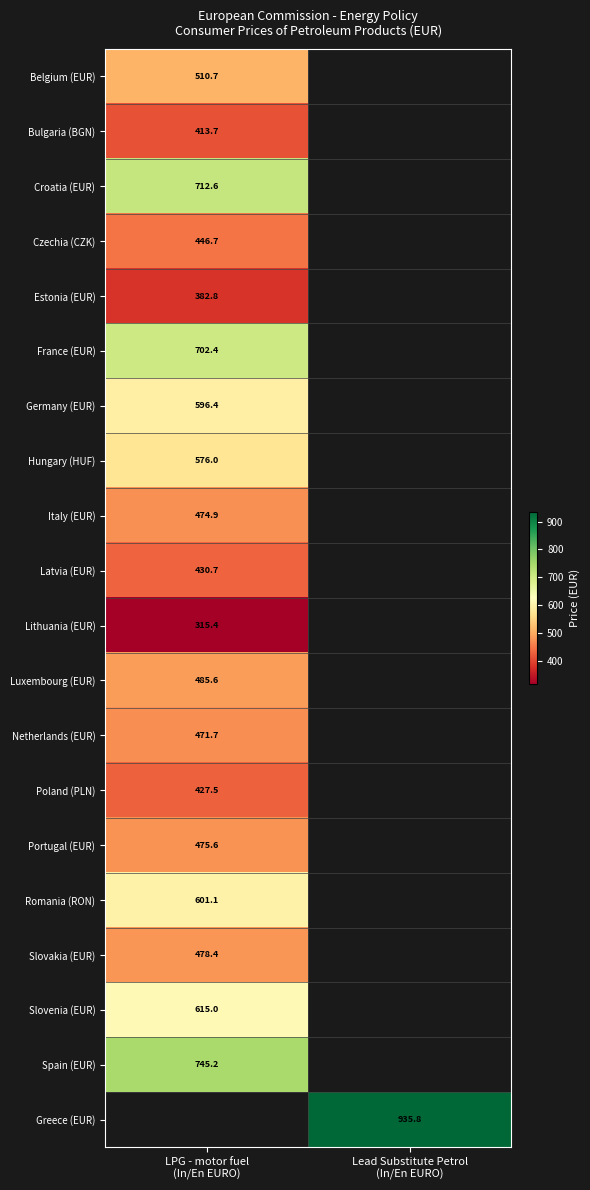

Is the value of Netherlands (EUR) at Lead Substitute Petrol (In/En EURO) greater than the value of Italy (EUR) at Lead Substitute Petrol (In/En EURO)?

No